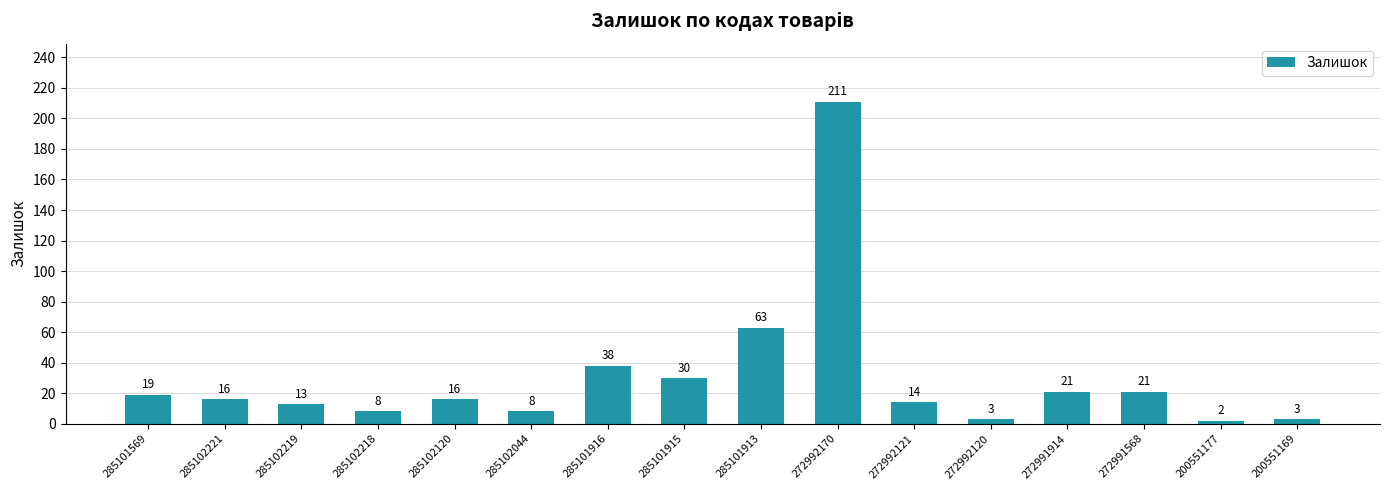

Which category has the lowest value across all series?

200551177